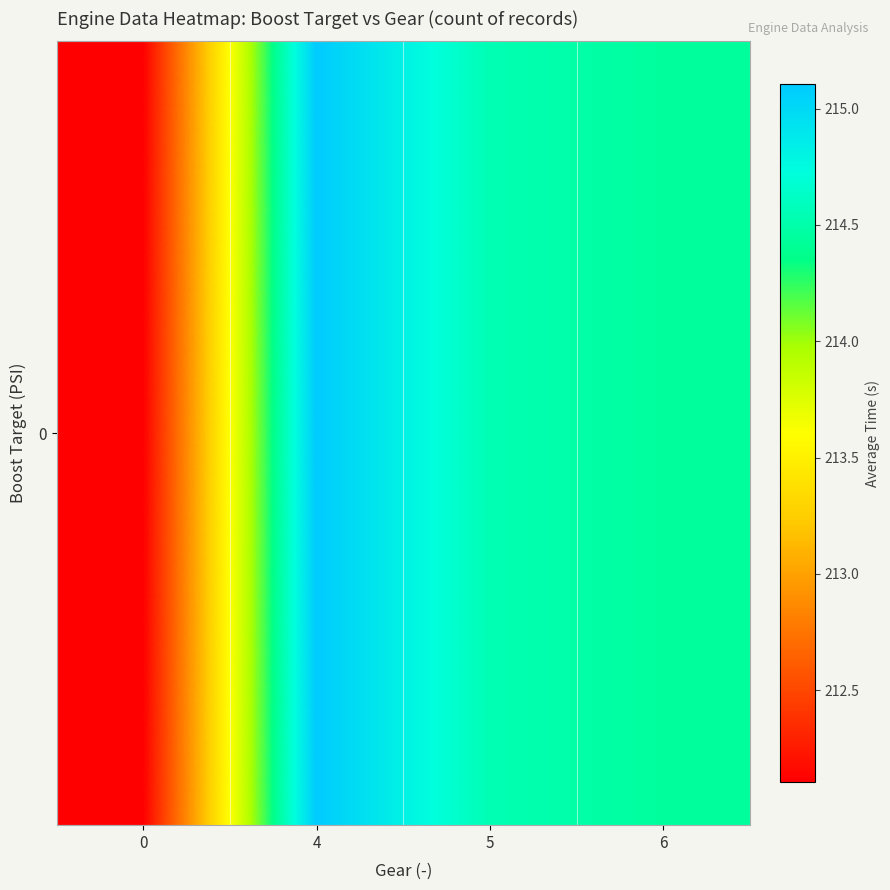

Reading left to right, transcribe all the data shown in this chart.

0=212.1	4=215.1	5=214.5	6=214.4